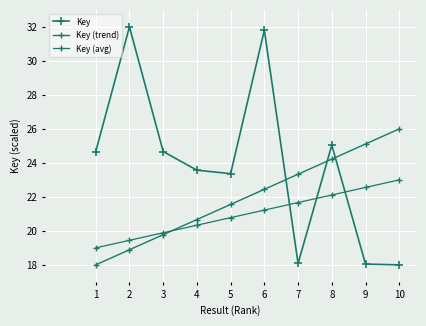

True or false: Key (avg) and Key cross at least once.

True